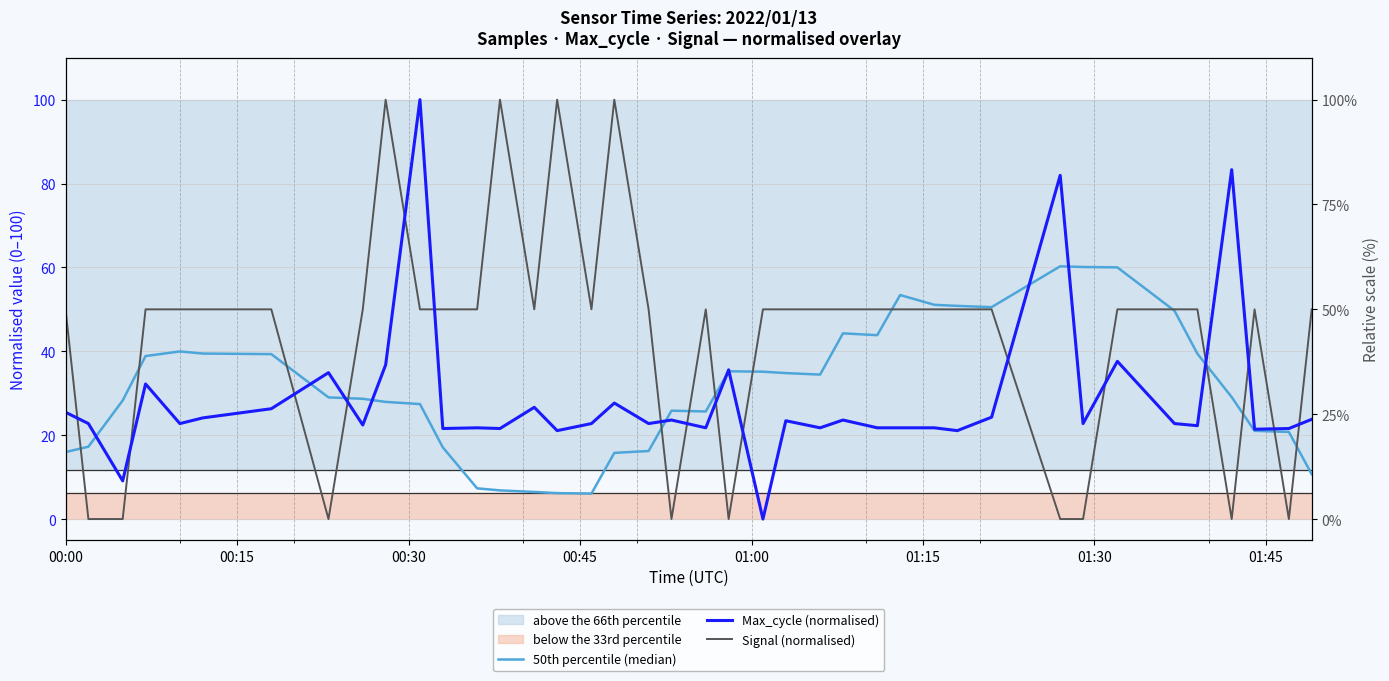

How many categories are shown in the chart?

40